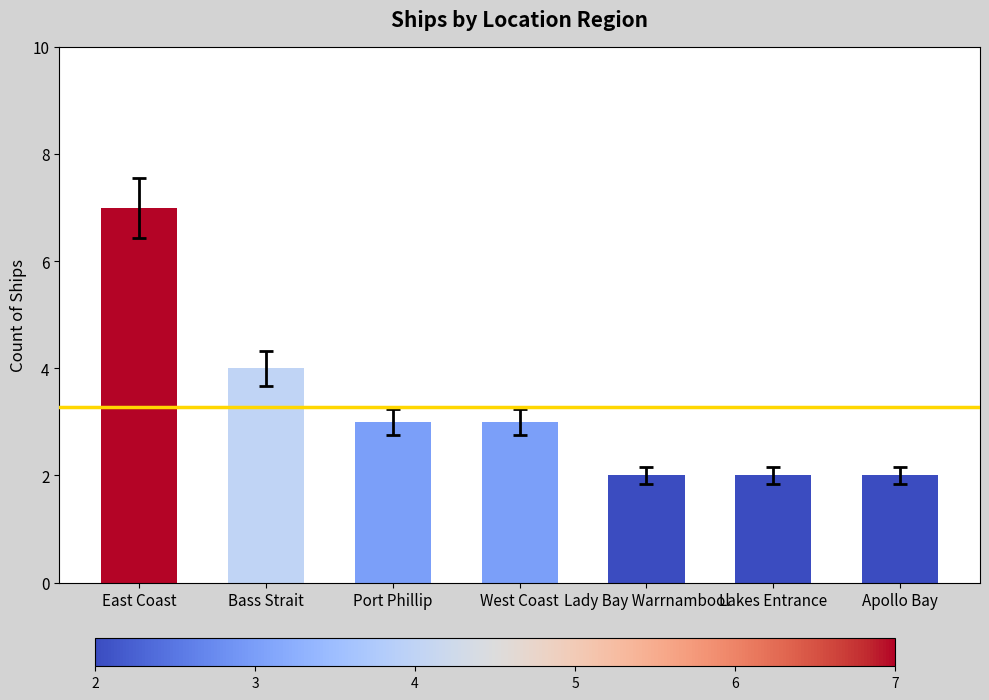

Are the bars grouped side by side (vs. stacked)?

No